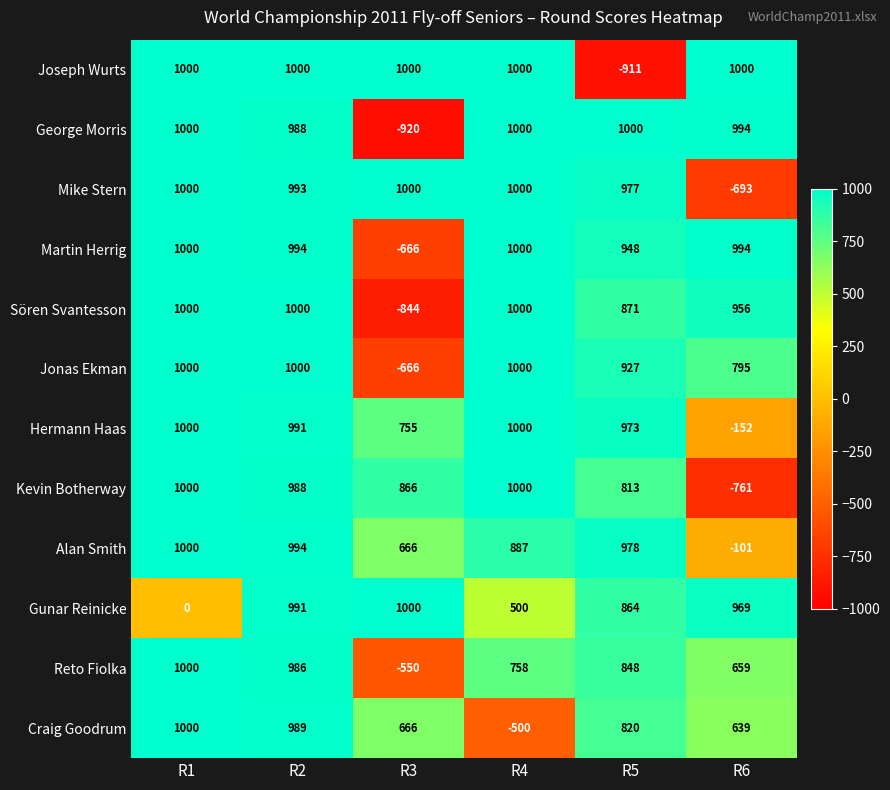

Which series changed the most between R4 and R5?

Joseph Wurts